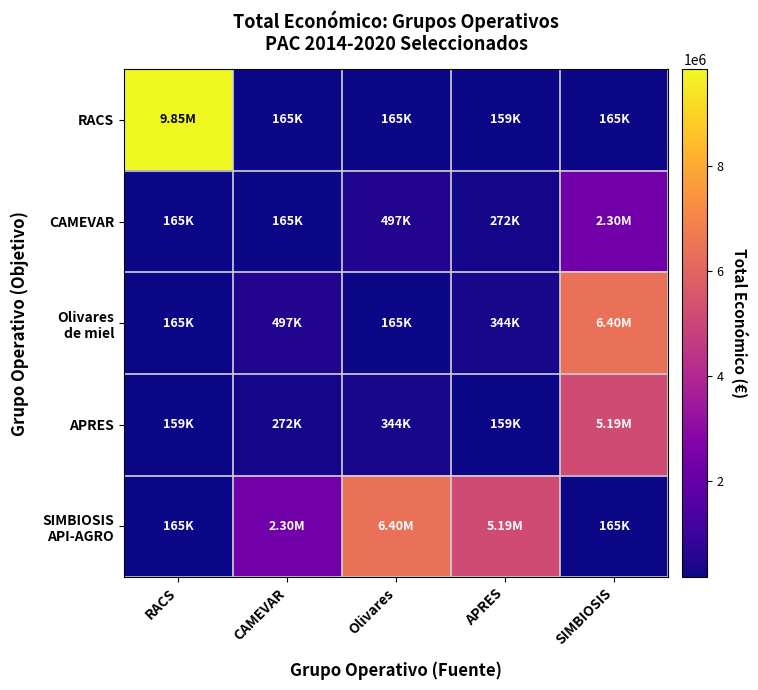

At how many categories does at least one series exceed 374493?

5